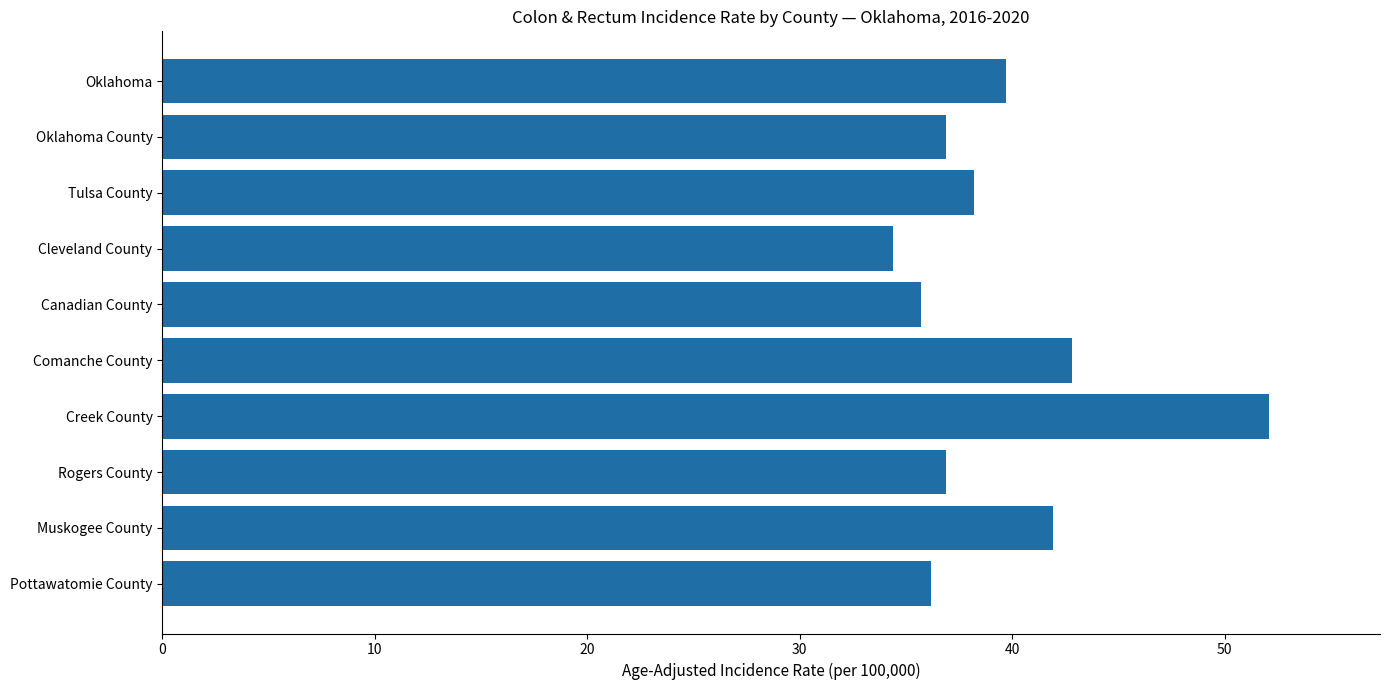

Which category has the highest value across all series?

Creek County